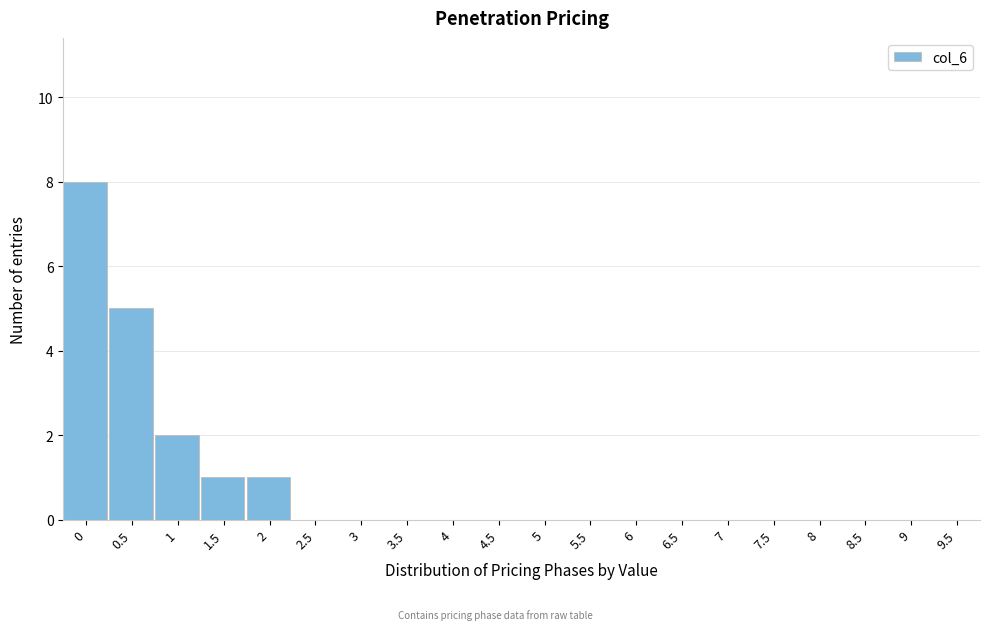

Reading left to right, extract all data points from this chart.

0=8	0.5=5	1=2	1.5=1	2=1	2.5=0	3=0	3.5=0	4=0	4.5=0	5=0	5.5=0	6=0	6.5=0	7=0	7.5=0	8=0	8.5=0	9=0	9.5=0